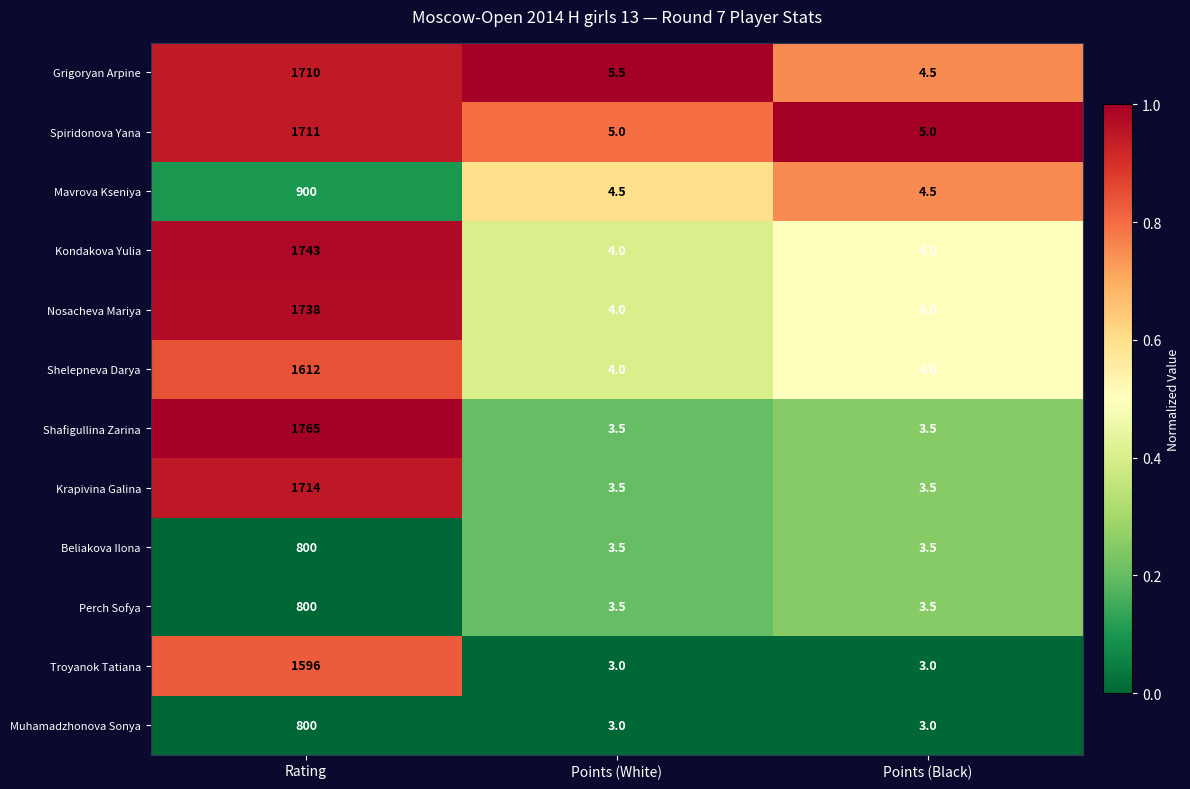

What is the sum of all Shafigullina Zarina values?

1772.0